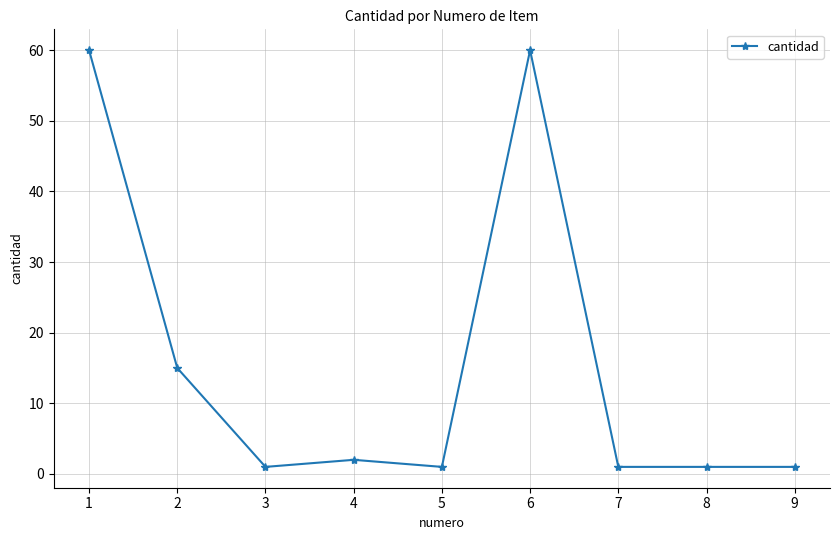

Reading left to right, extract all data points from this chart.

1=60	2=15	3=1	4=2	5=1	6=60	7=1	8=1	9=1